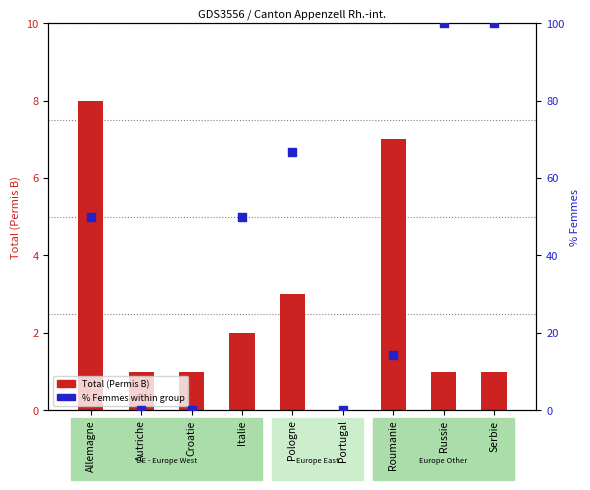

Which series contains the lowest Y value?

Total (Permis B)